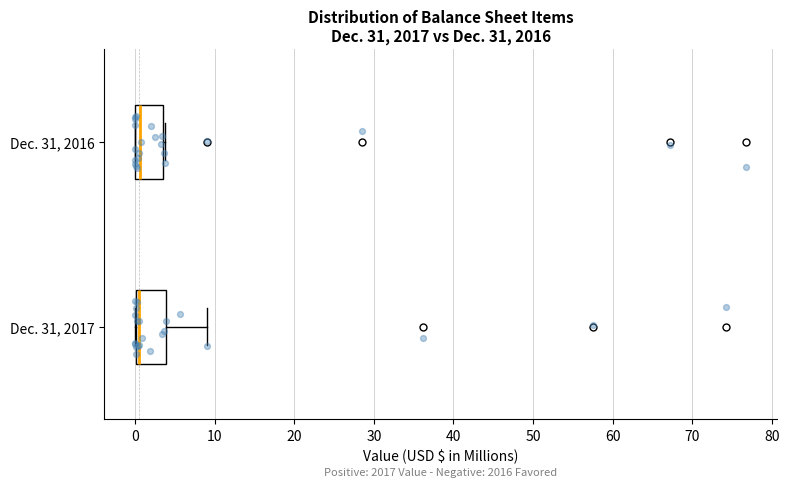

Where is the left edge of the box for Dec. 31, 2017 on the x-axis? The values are not printed on the chart, so give them approximately, as read against the axis.

0